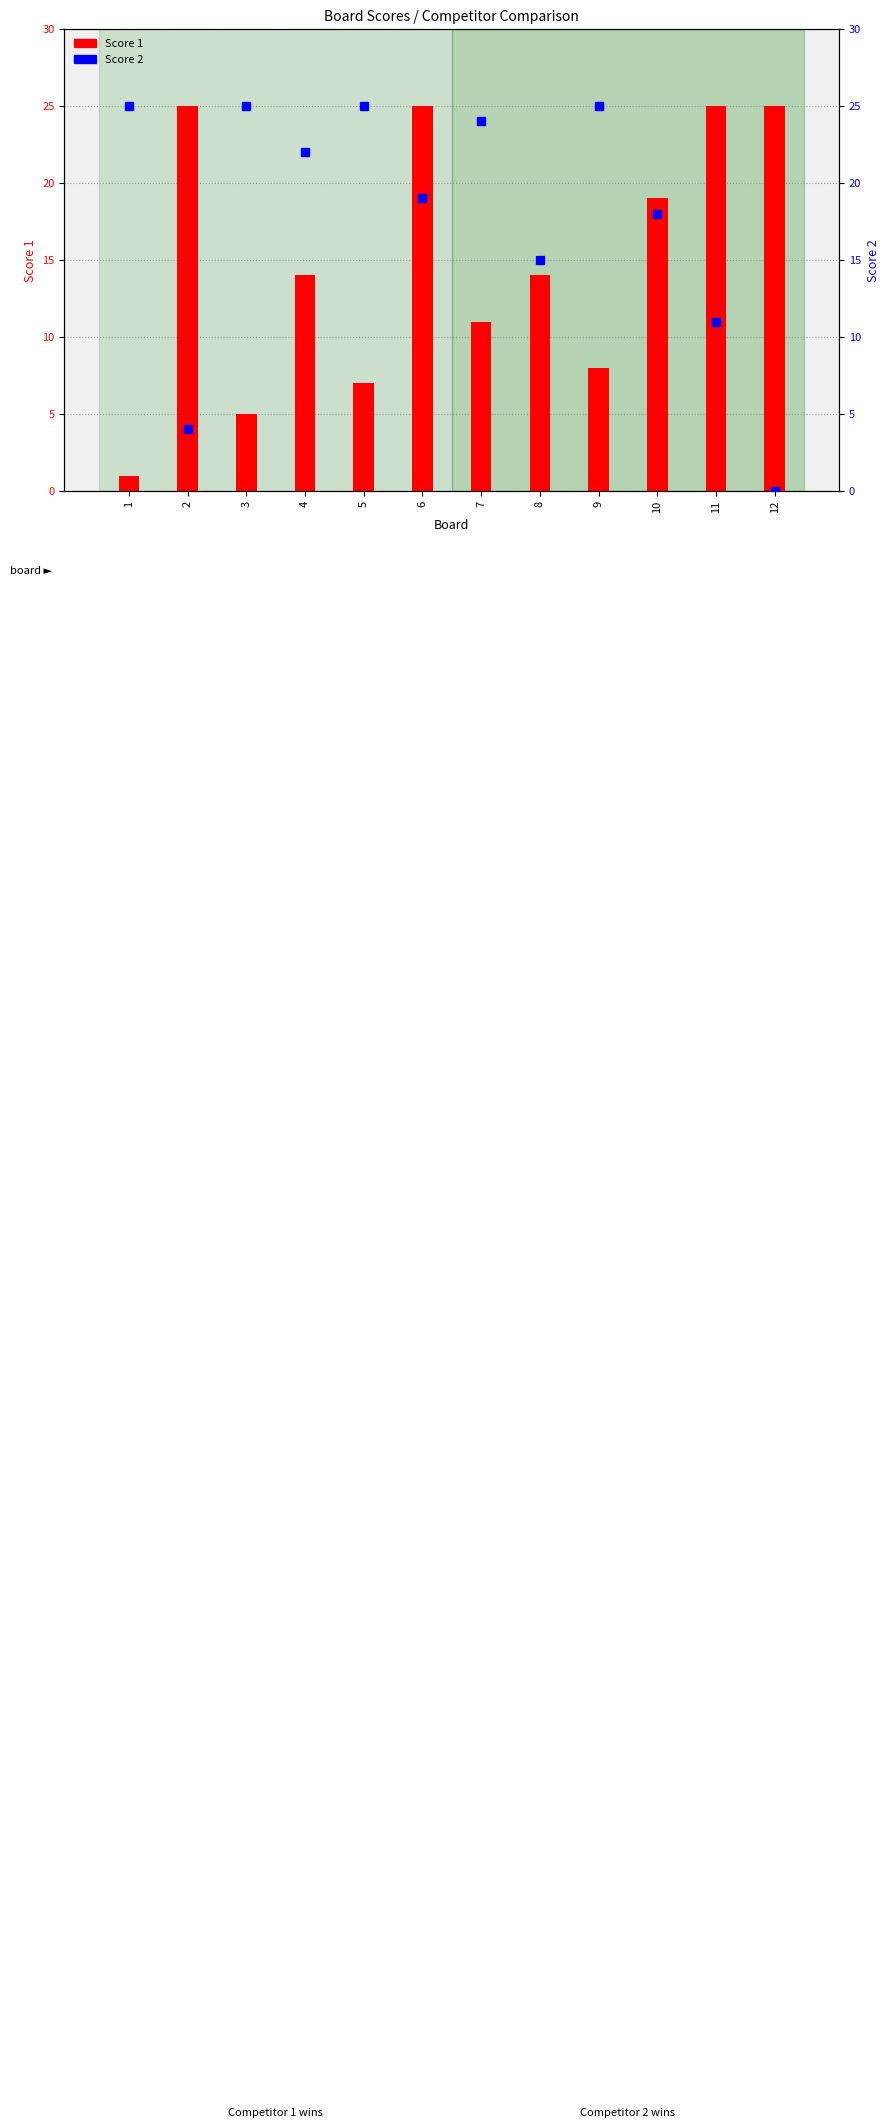

What is the spread (max minus min) of values at 8?

1